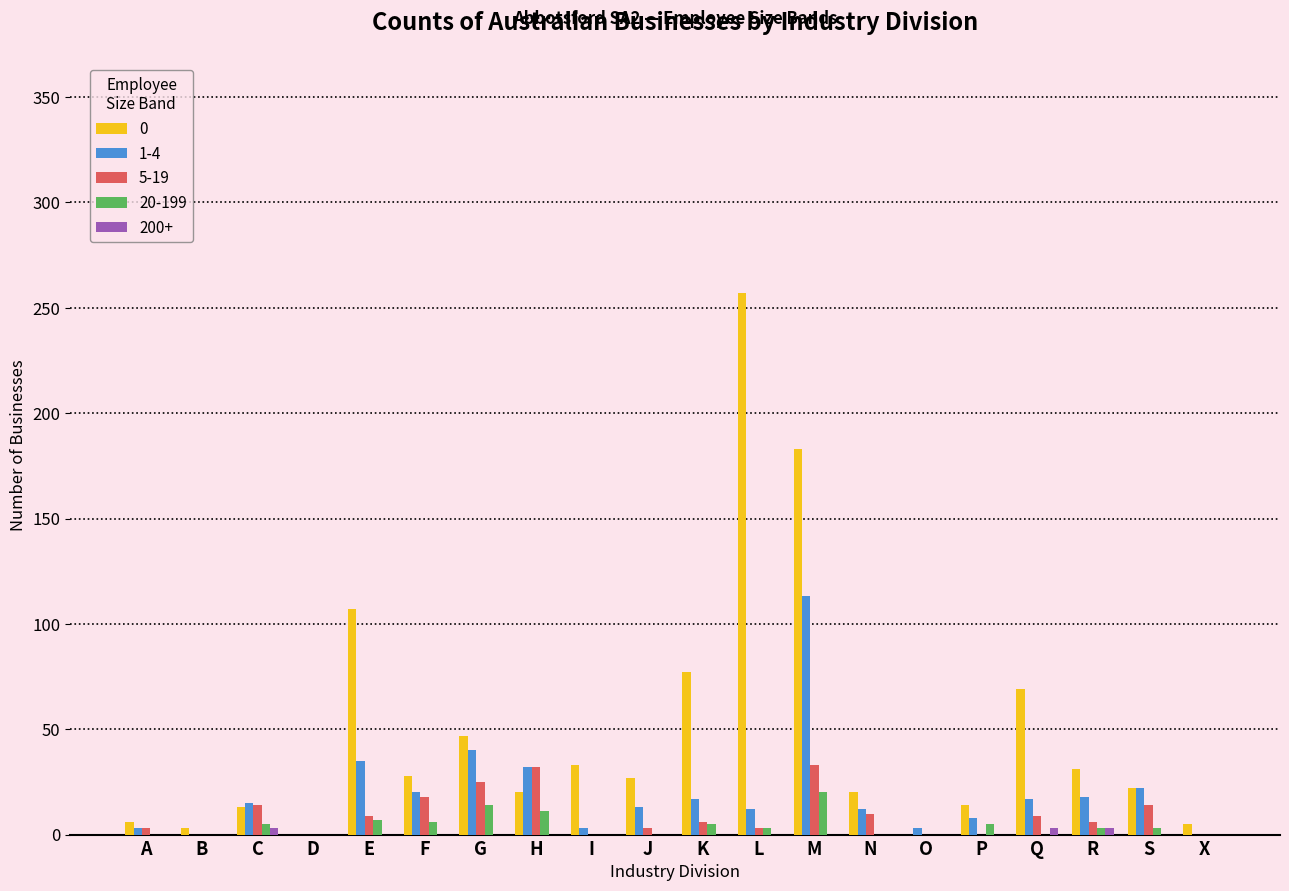

At which category is the sum across all series the highest?

M